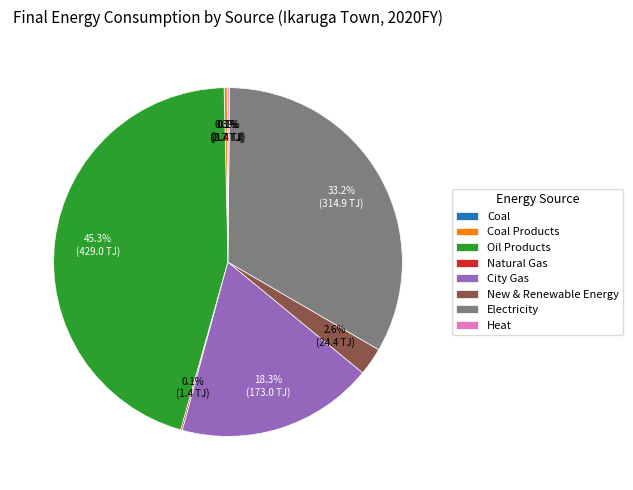

Combined, do Electricity and City Gas account for over 50%?

Yes